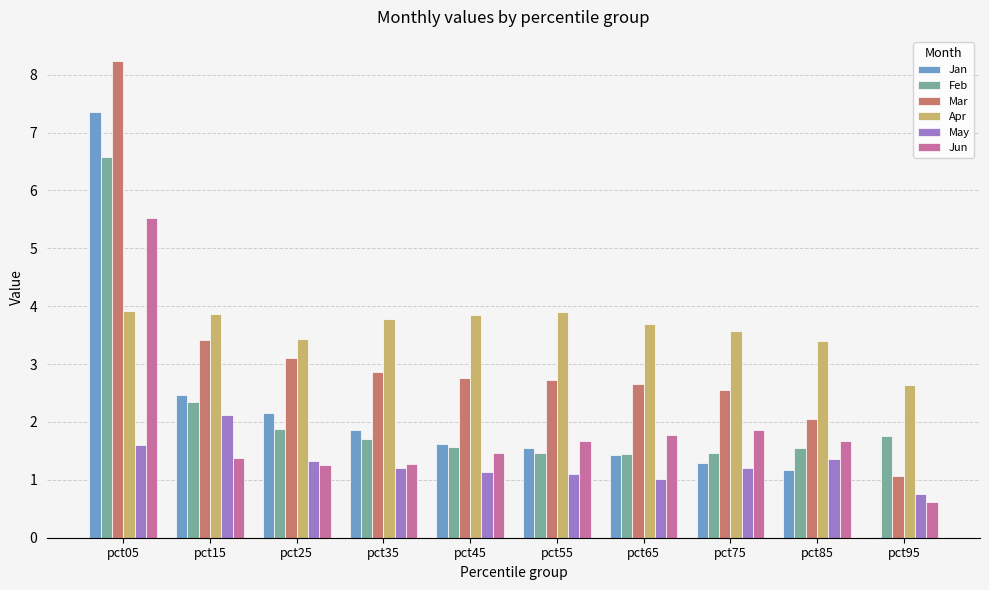

Which series changed the most between pct15 and pct85?

Mar